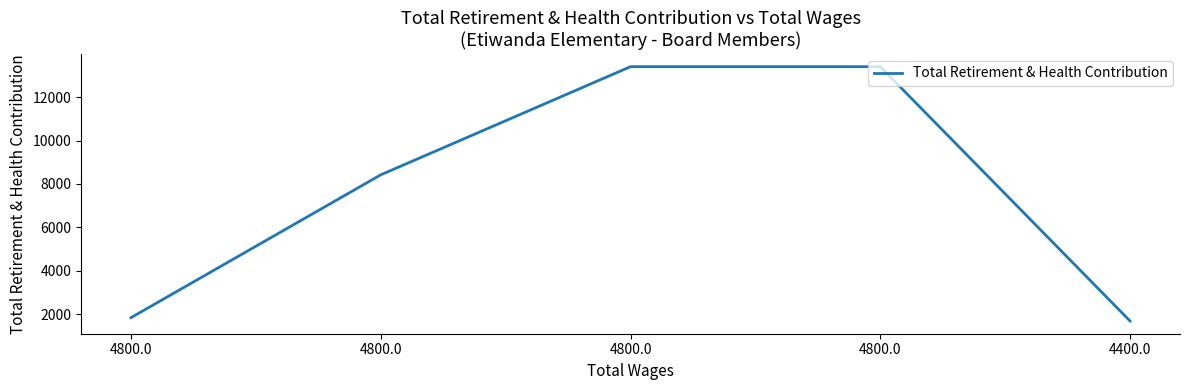

Is it true that the value at 4800.0 is 13400?

True